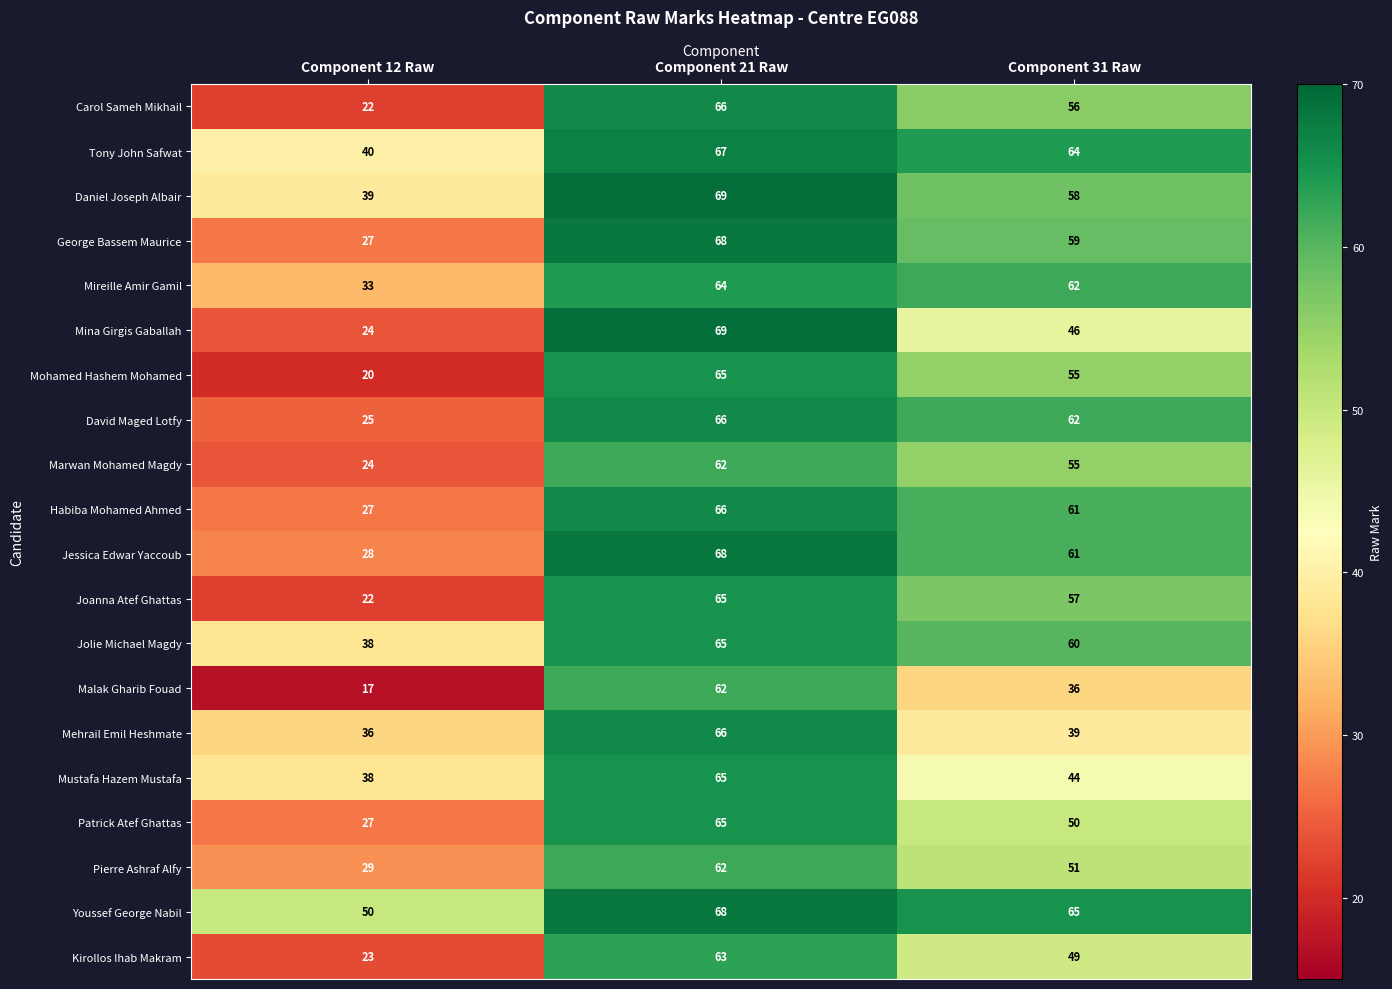

Count the Daniel Joseph Albair values in the range 39 to 69.

3